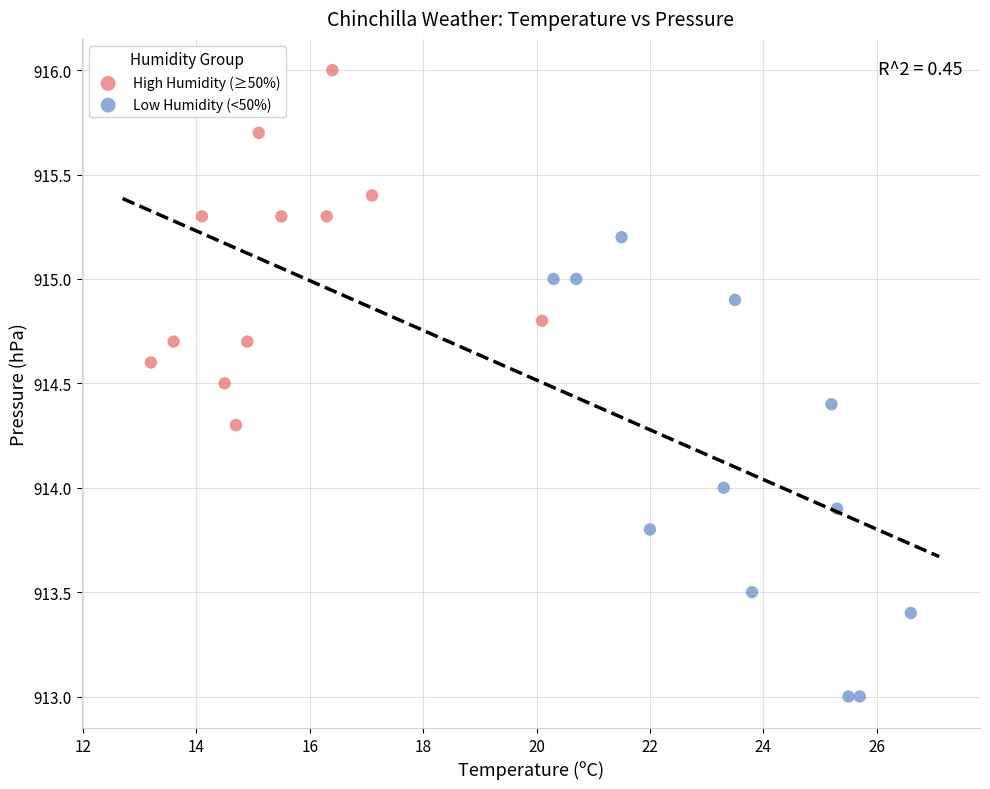

Which series contains the lowest Y value?

Low Humidity (<50%)